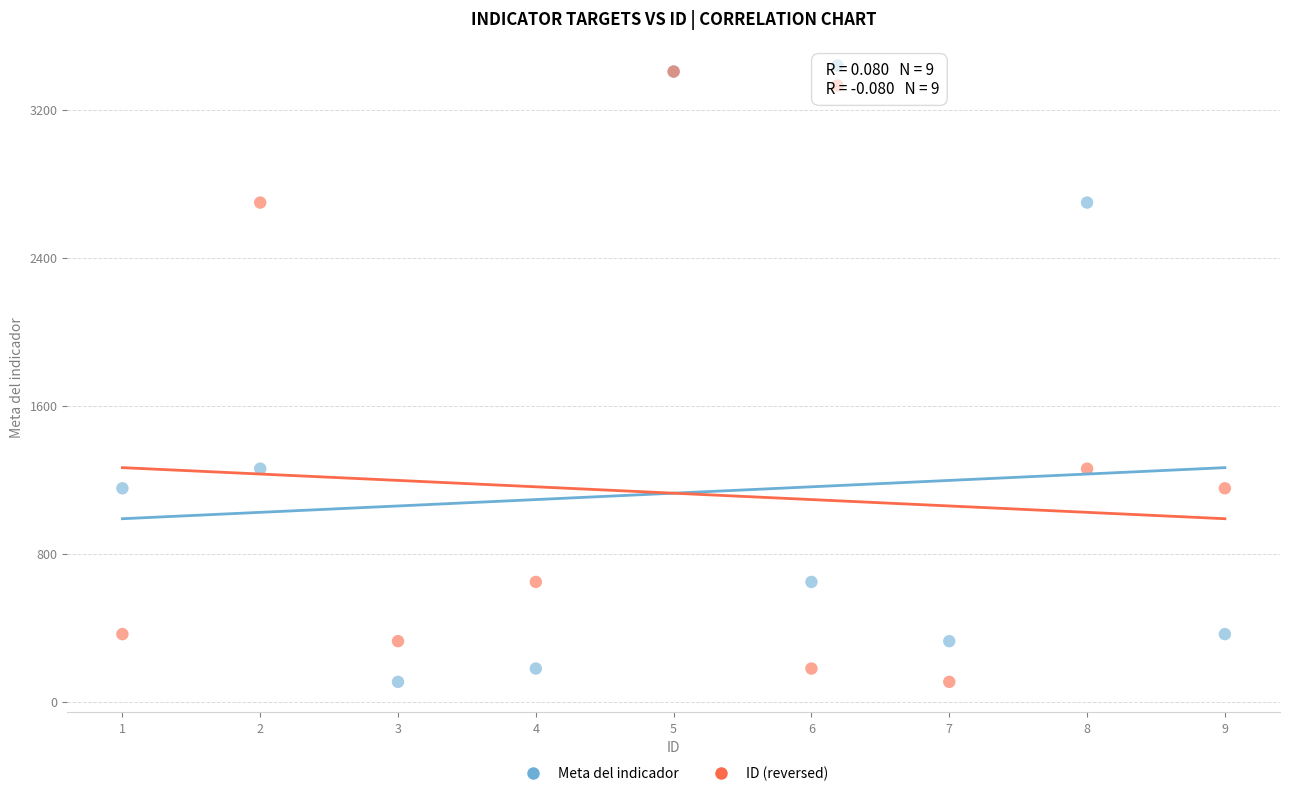

What are all the series names shown in the legend?

Meta del indicador, ID (reversed)